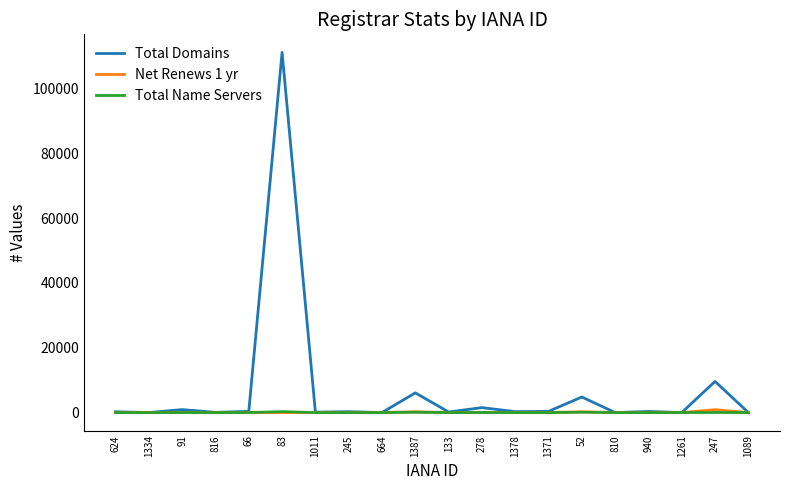

What is the maximum value for Total Domains?

111187